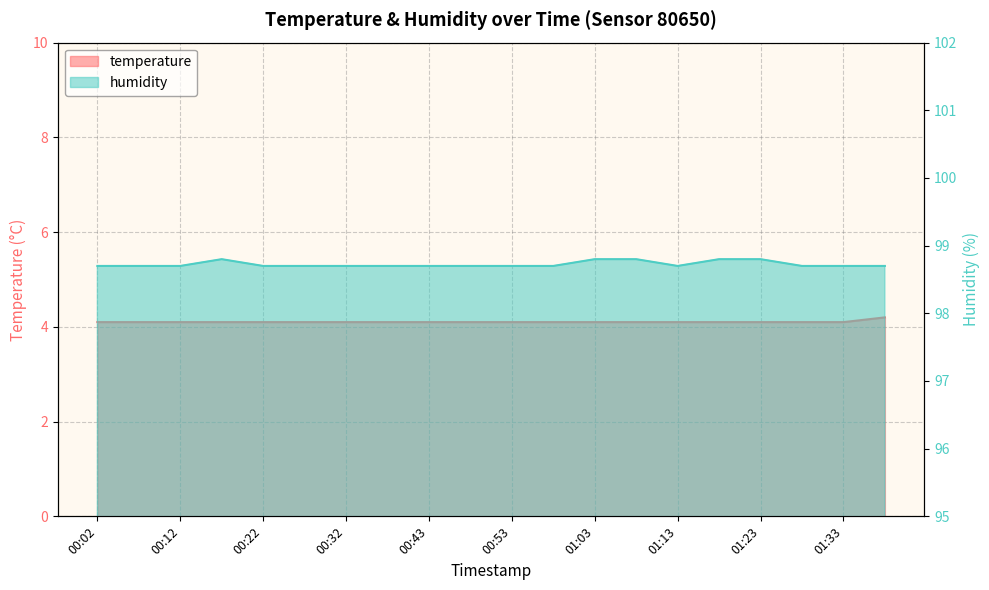

List the series in order of their overall mean, highest first.

humidity, temperature